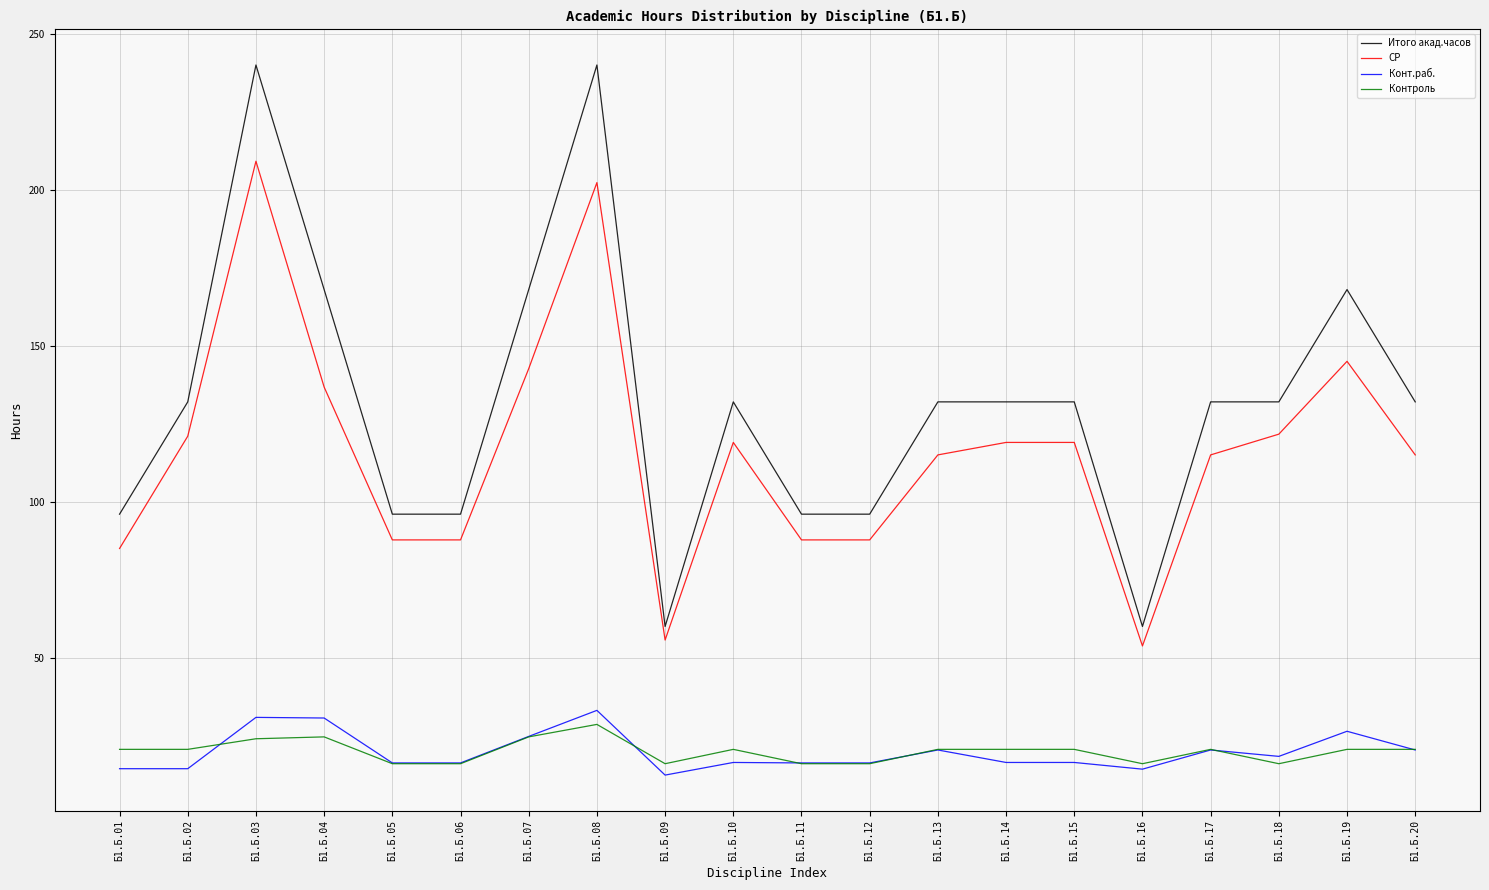

True or false: Конт.раб. has a value of 20.4 at Б1.Б.13.

True